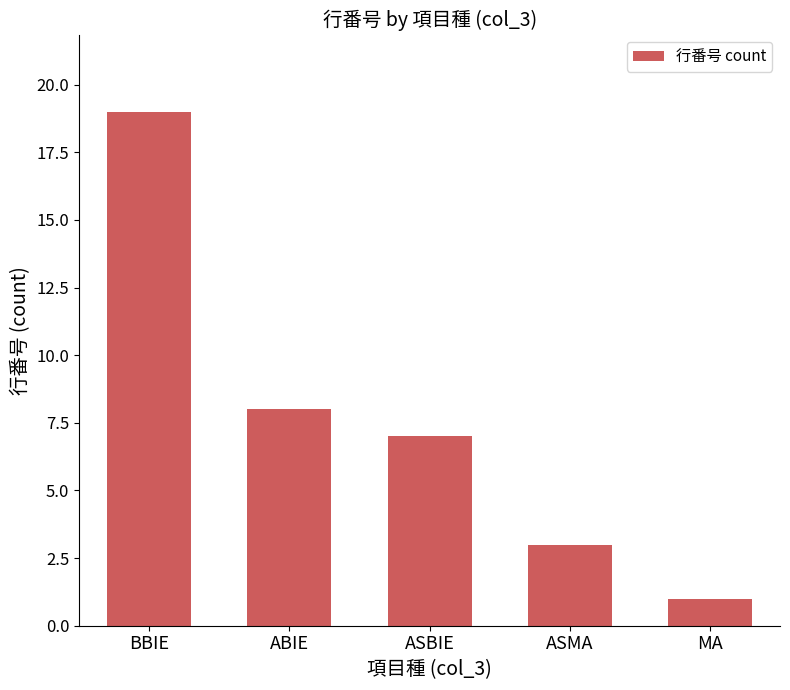

Are the bars grouped side by side (vs. stacked)?

No